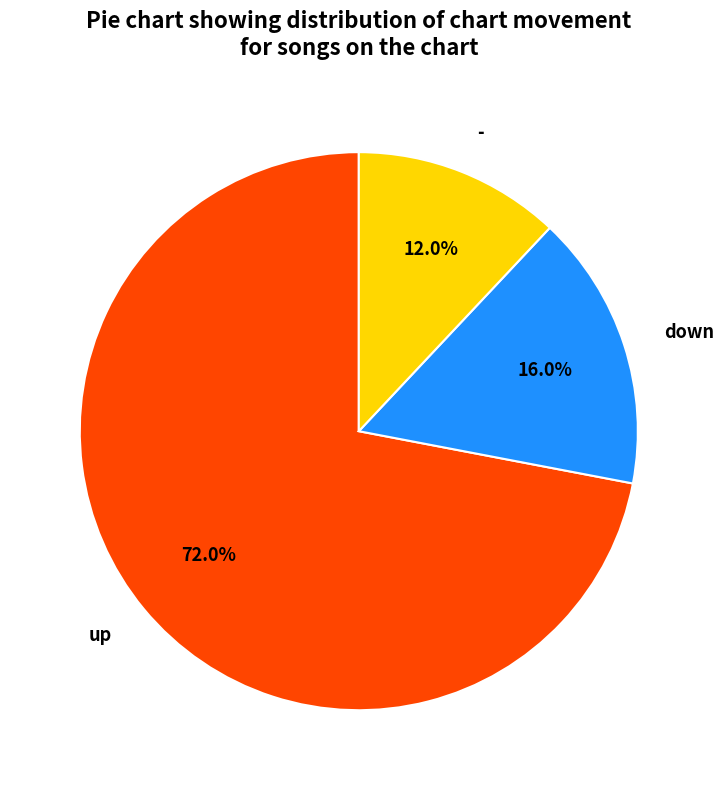

To the nearest percent, what is the combined percentage of up and down?

88%